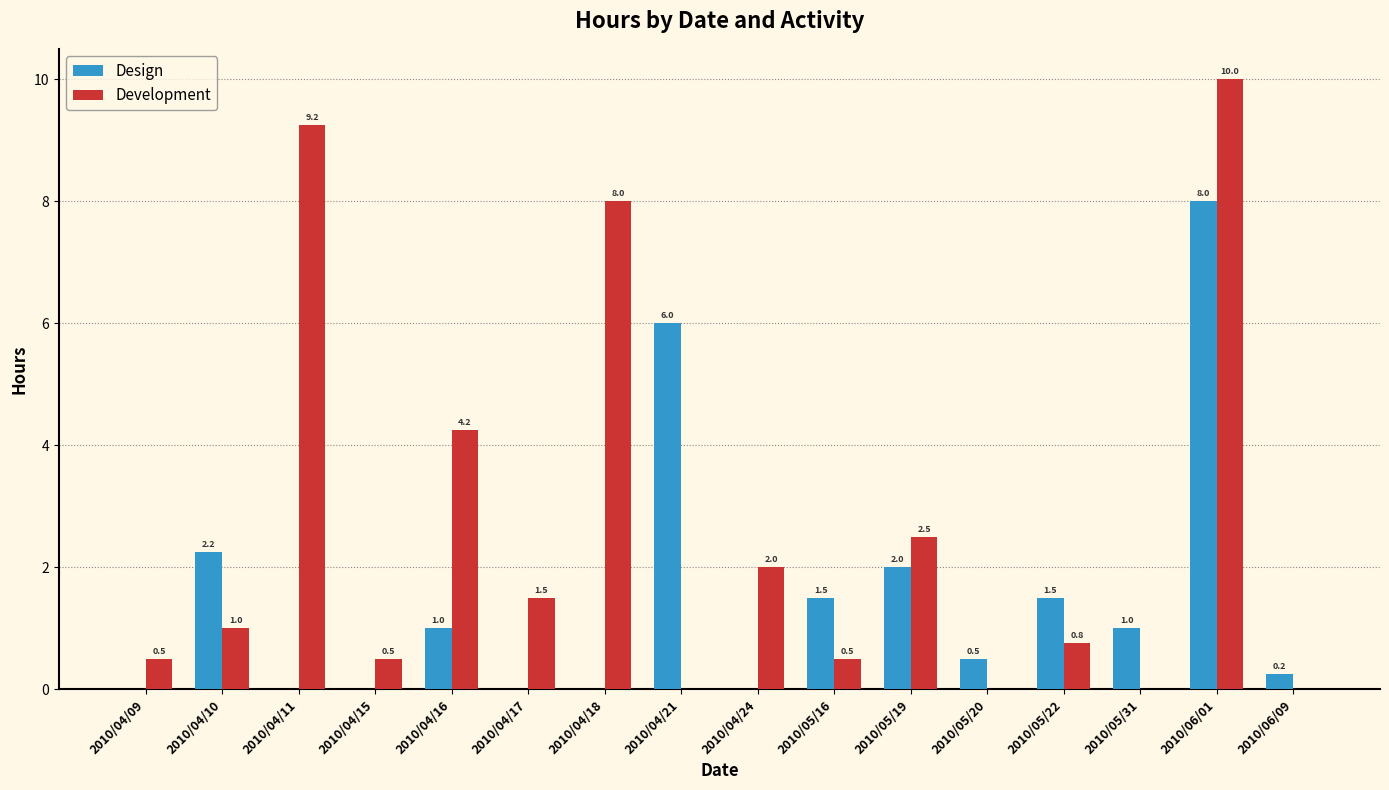

Are the bars horizontal?

No